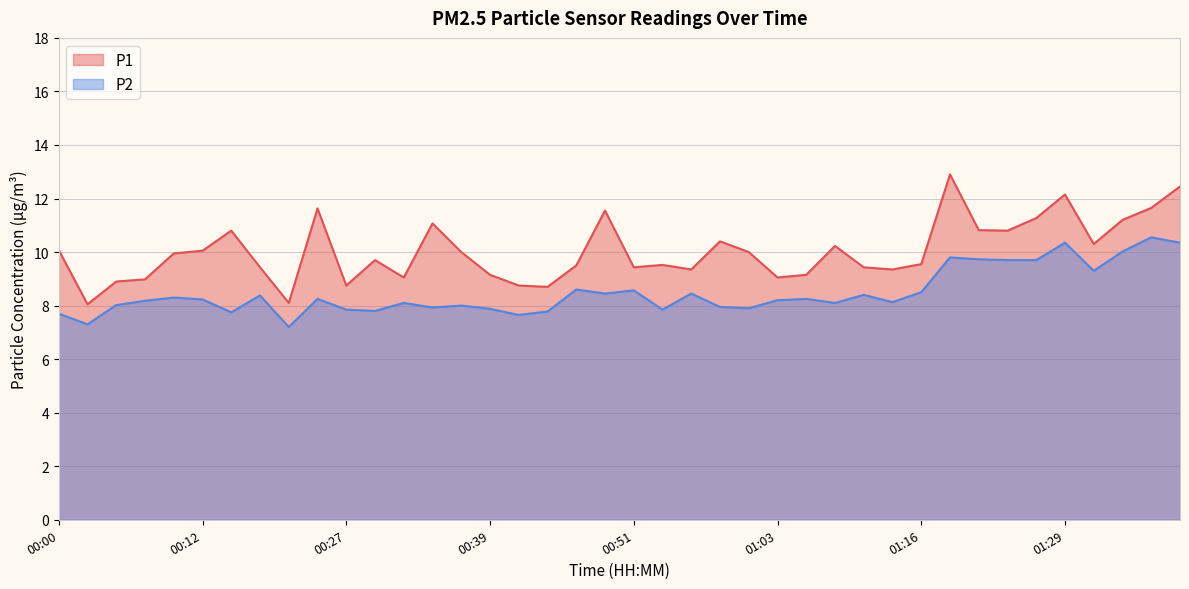

Which series has the widest spread of values?

P1